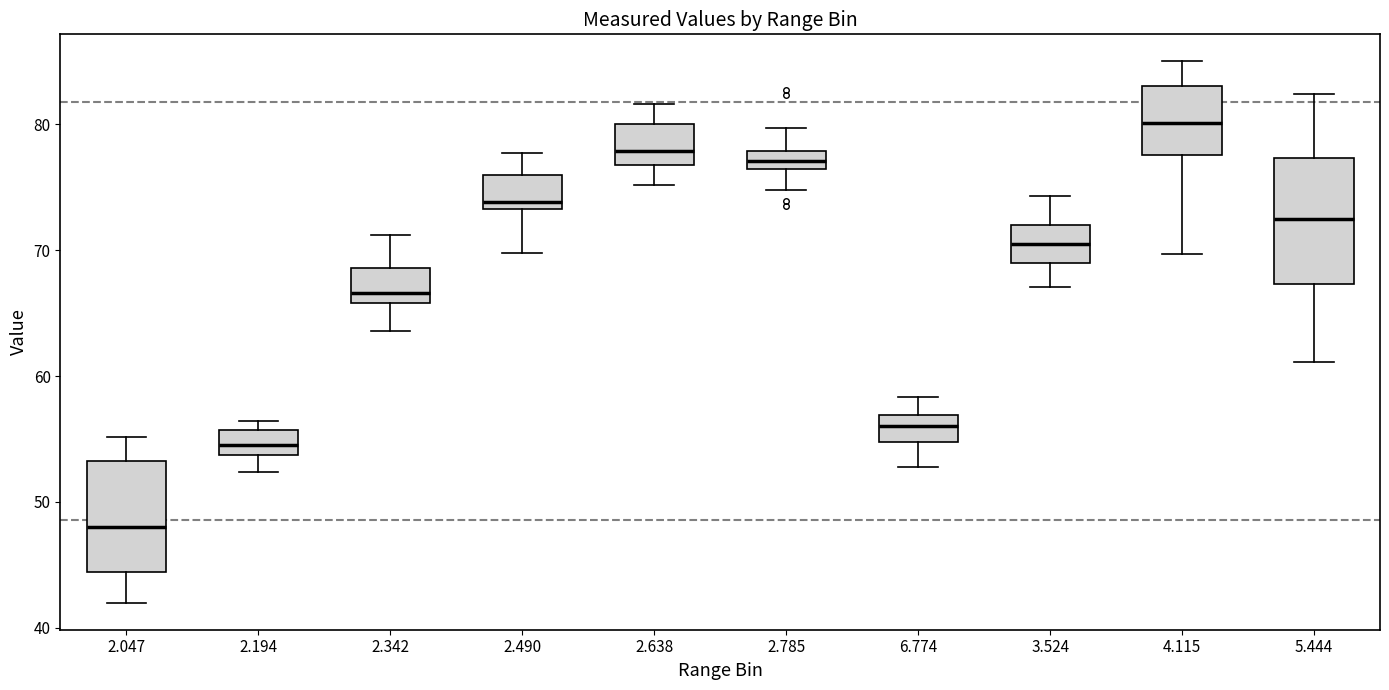

Where does the lower whisker of the box at x = 2.047 end on the y-axis? The values are not printed on the chart, so give them approximately, as read against the axis.

42